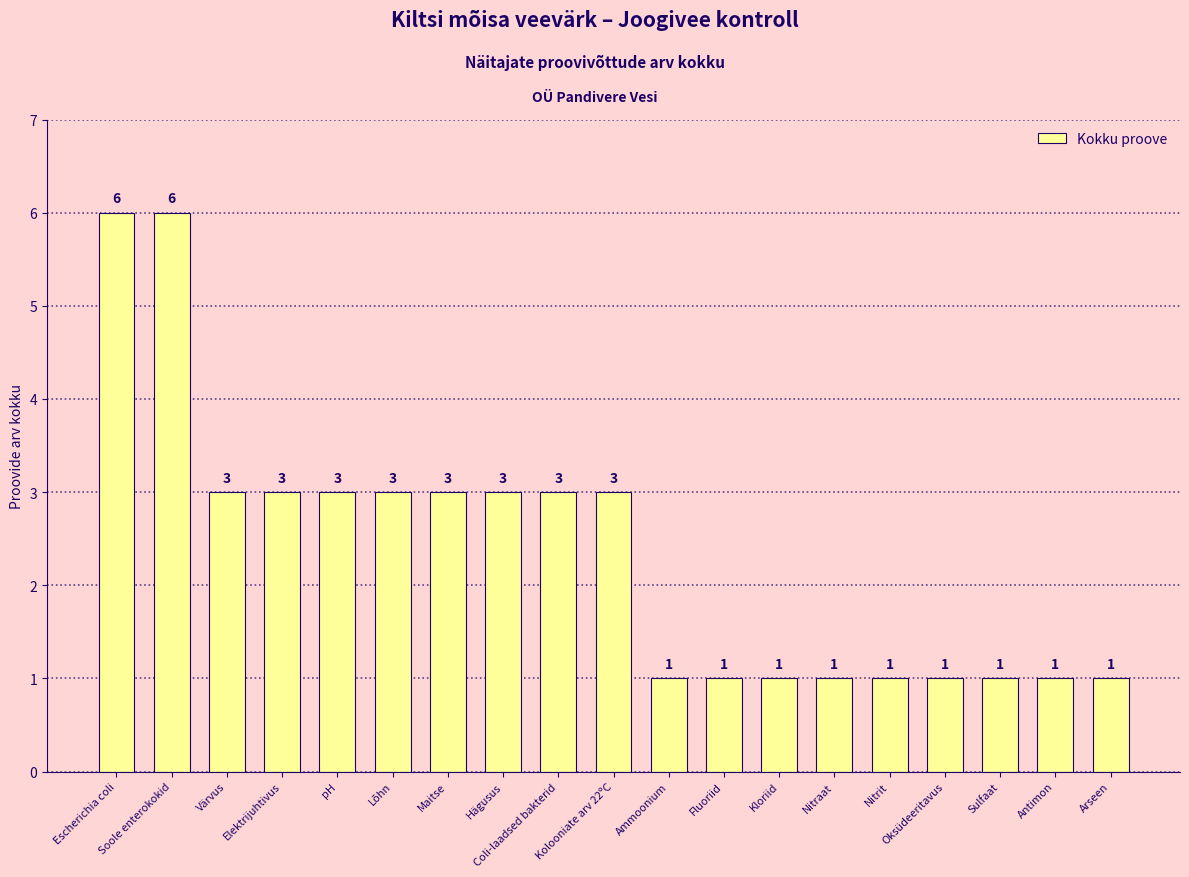

What is the value of the 10th bar from the left?

3